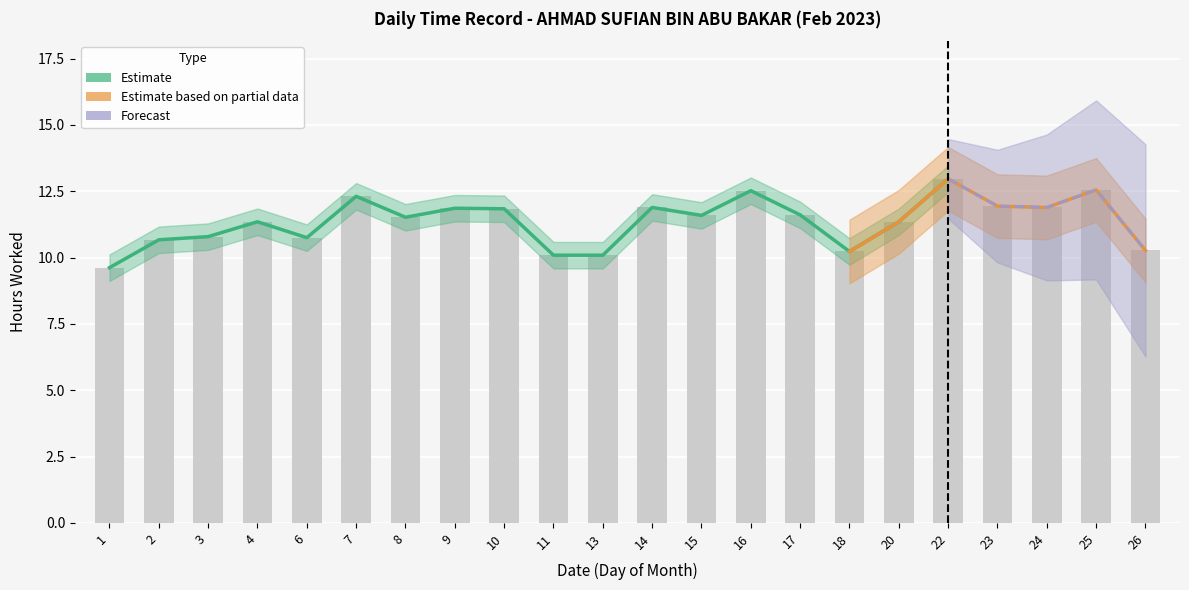

Reading left to right, extract all data points from this chart.

9.6	10.7	10.8	11.3	10.8	12.3	11.5	11.9	11.8	10.1	10.1	11.9	11.6	12.5	11.6	10.2	11.3	13.0	11.9	11.9	12.6	10.3